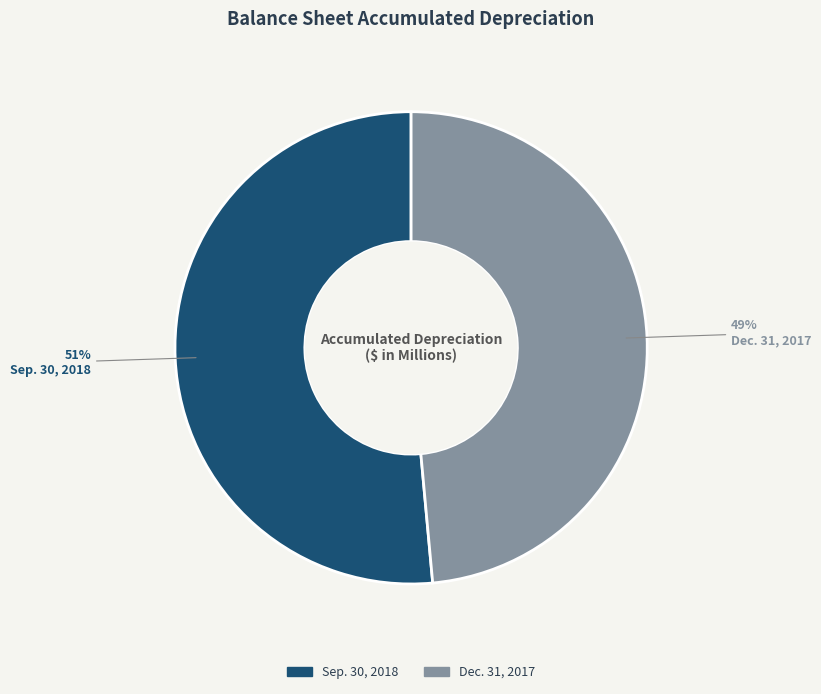

How many segments does this pie chart have?

2